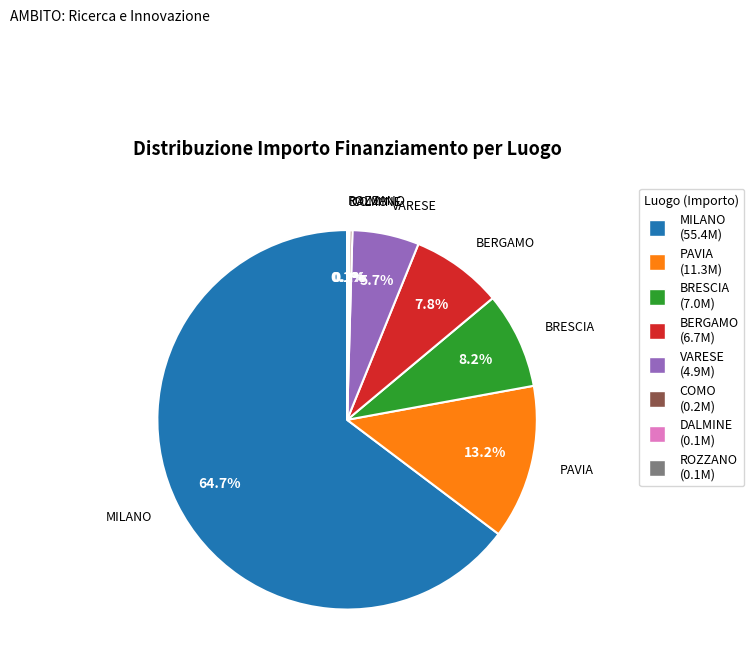

What portion of the pie excludes BERGAMO?

92.2%